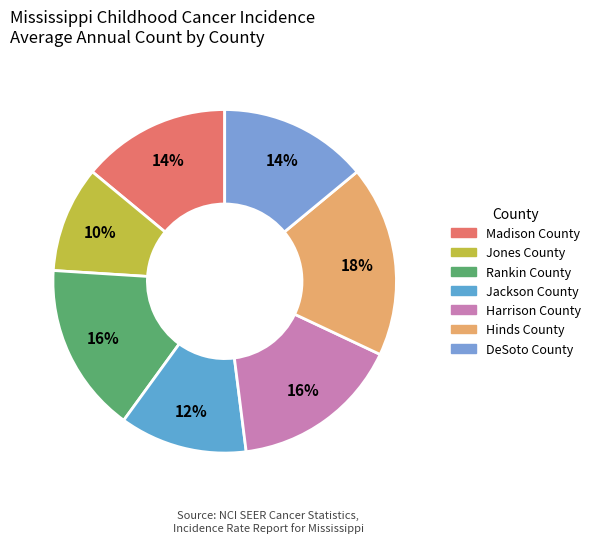

To the nearest percent, what is the difference between the Jackson County and Madison County slice percentages?

2%